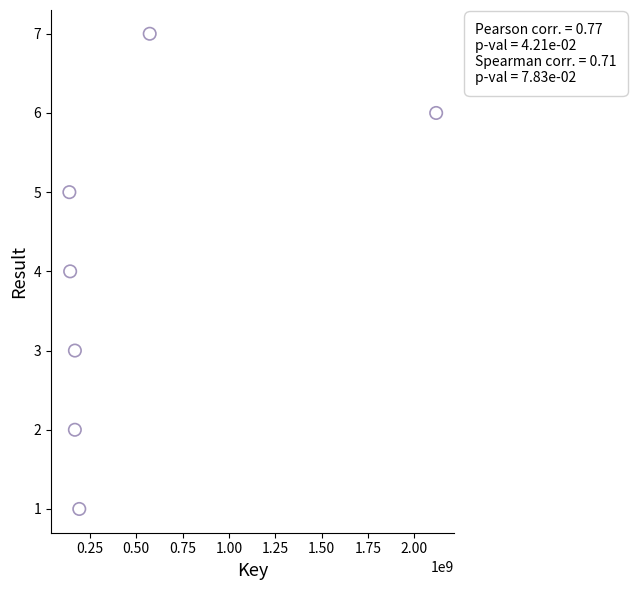

What is the average X value?

500703625